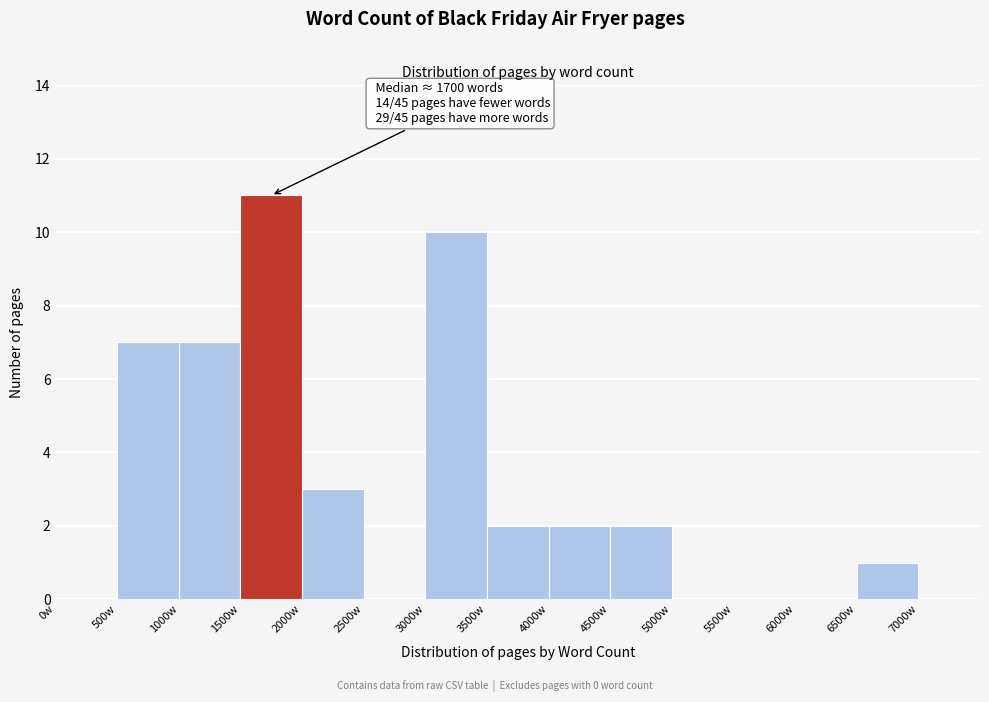

Over which range of the x-axis is the bar tallest?

1500 to 2000